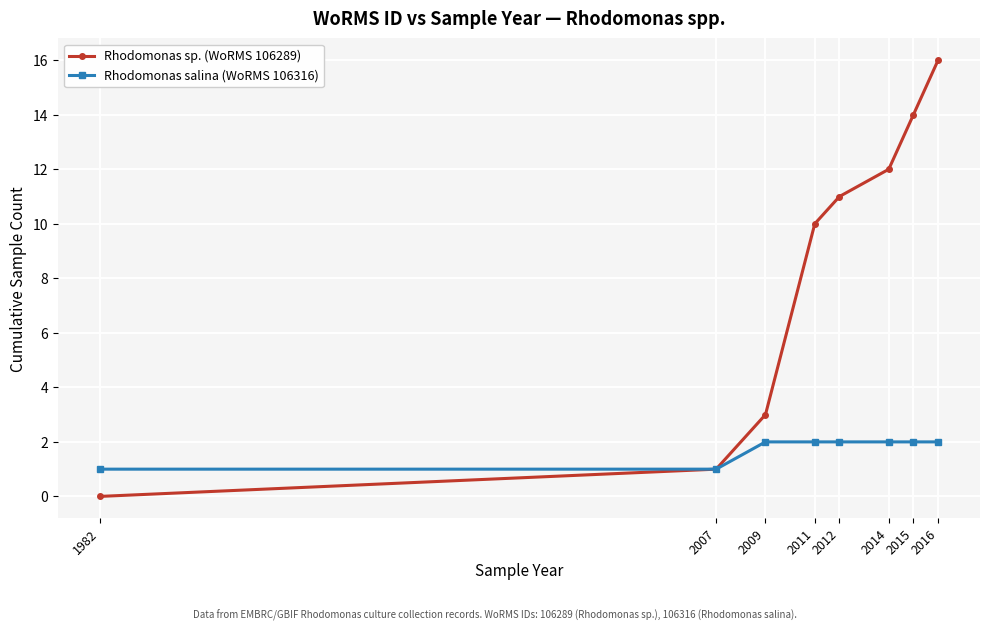

Is it true that Rhodomonas salina (WoRMS 106316) equals 2 at 2014?

True